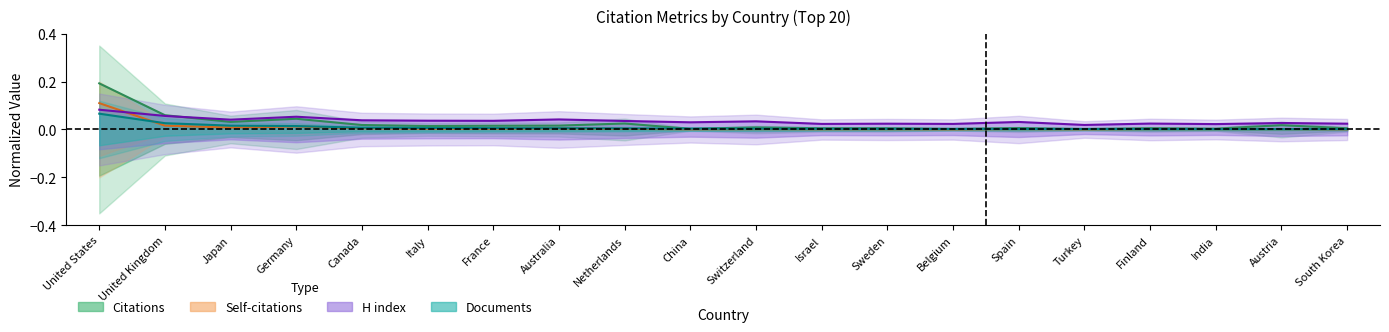

After their last crossing, which series has the higher values: Self-citations or Documents?

Documents